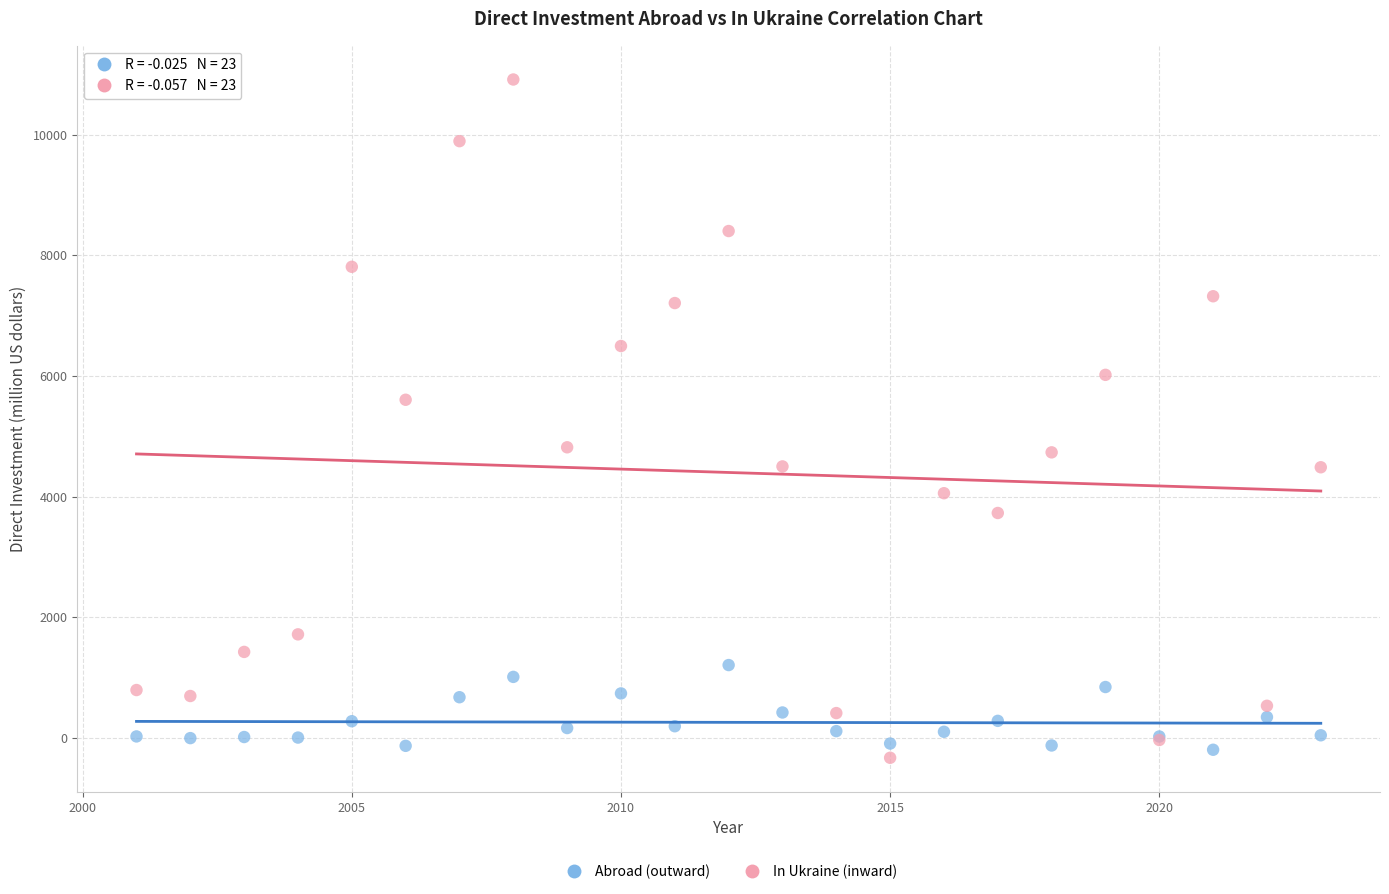

Across all series, what Y value is closest to 5291?

5604